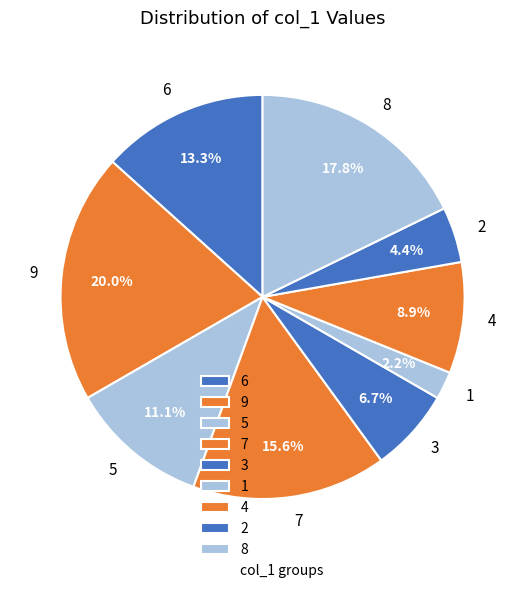

Which slice is the largest?

9